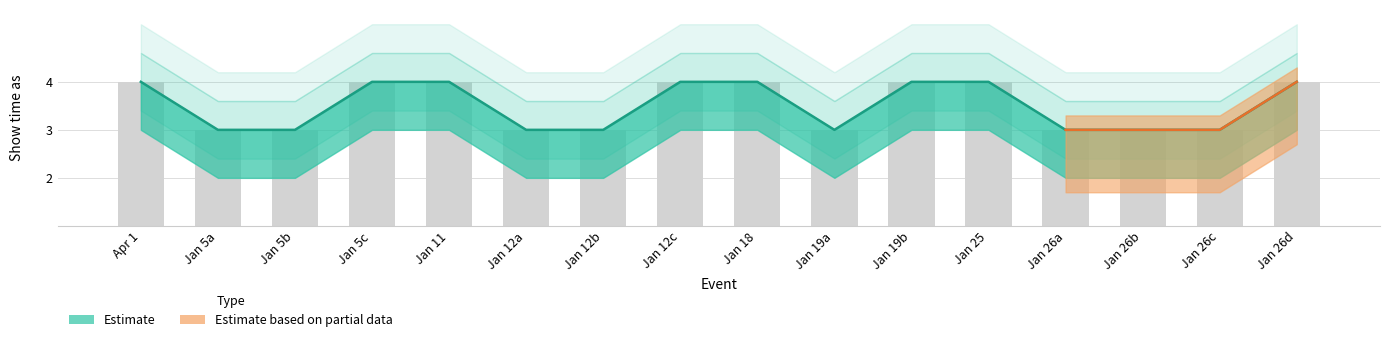

What is the difference between the maximum and minimum values in the Estimate series?

1